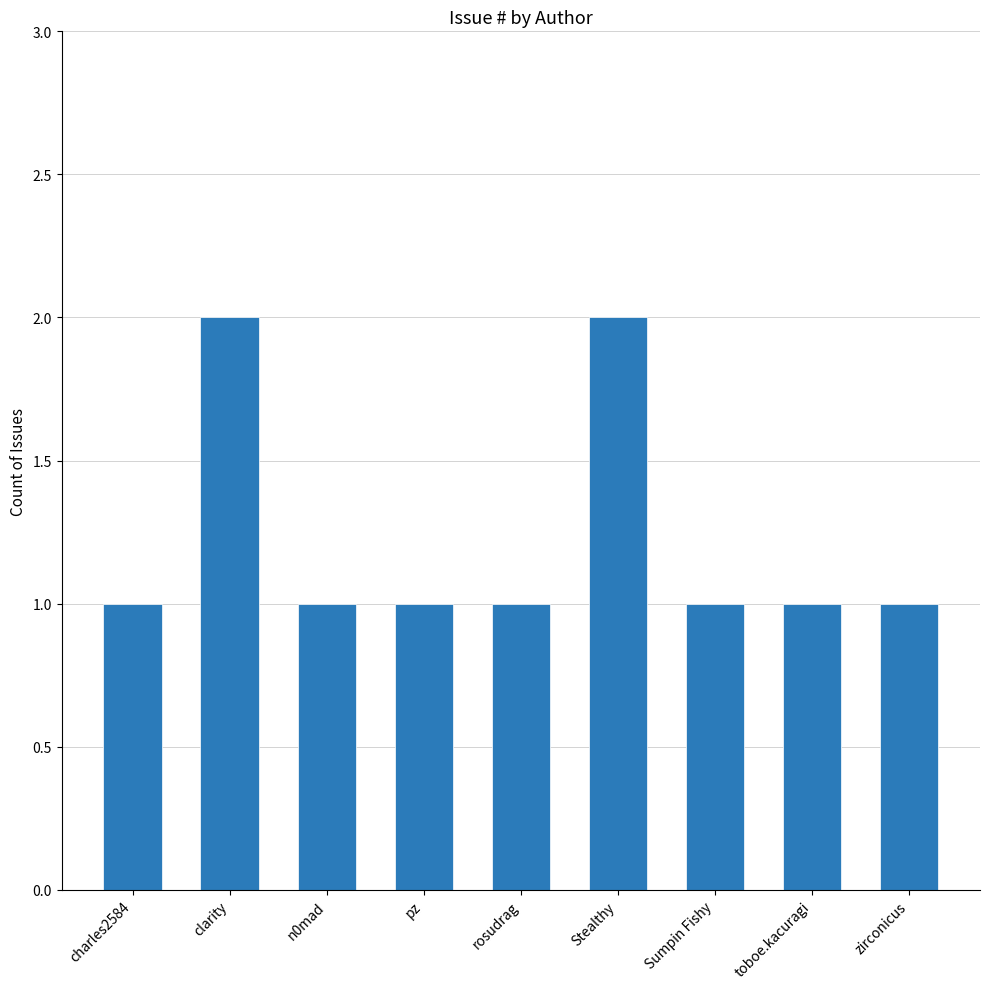

The value at Stealthy is 2. True or false?

True